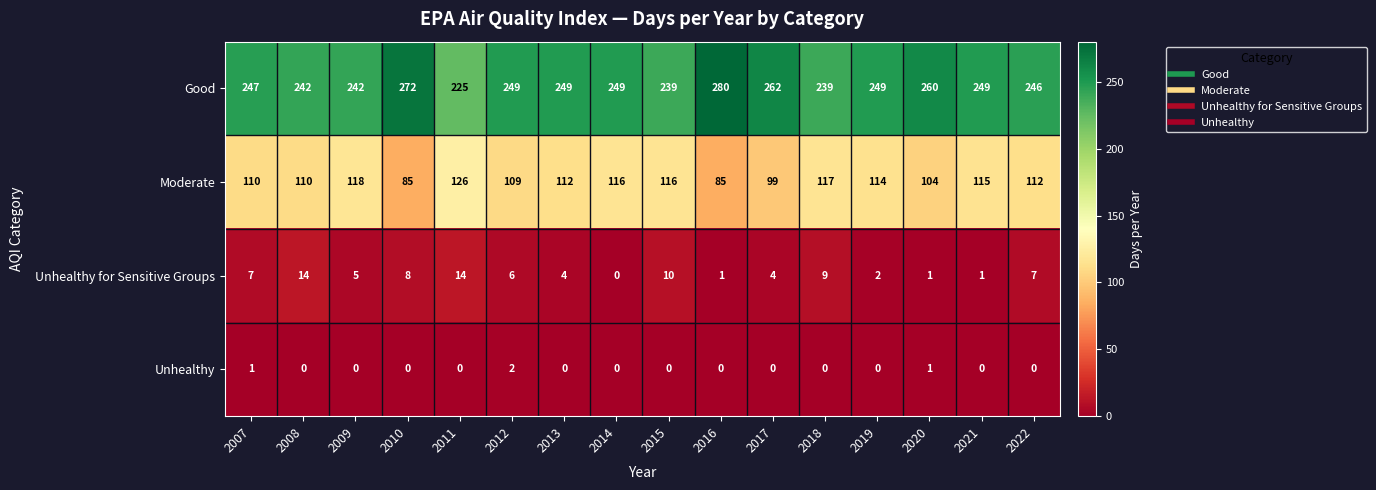

What is the minimum value for Moderate?

85